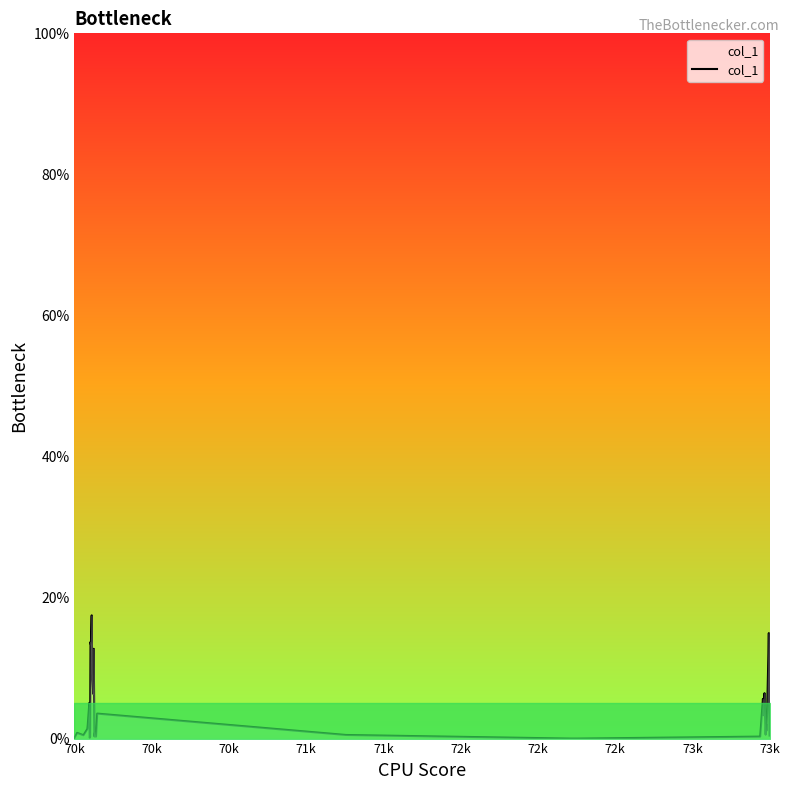

What is the difference between the maximum and minimum values?

17.5